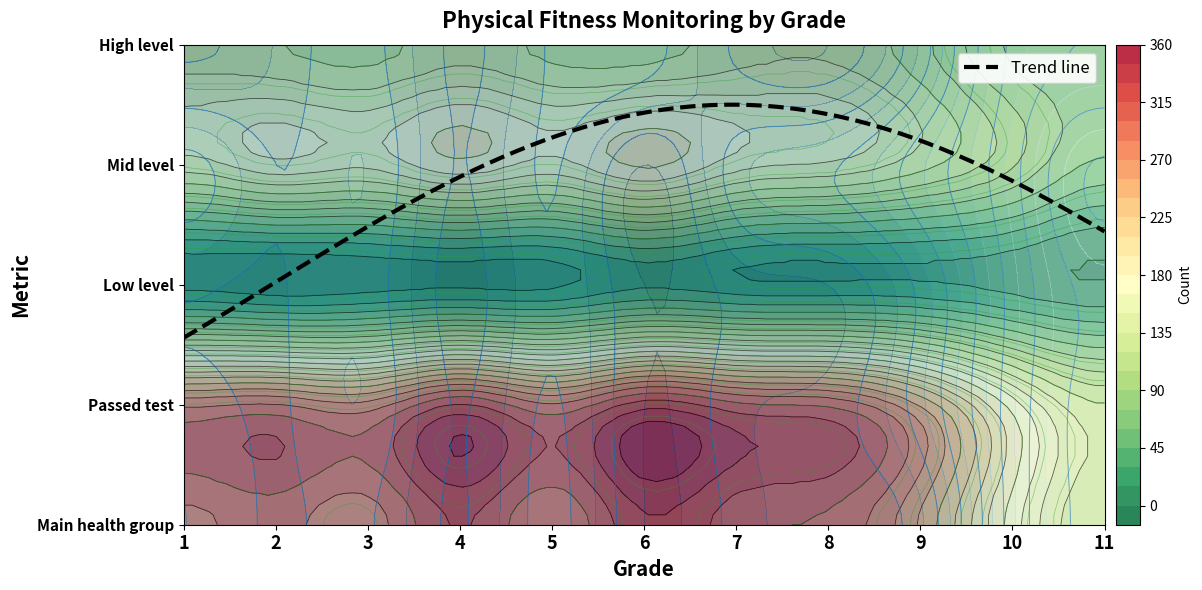

What is the sum of all 1 values?

3100